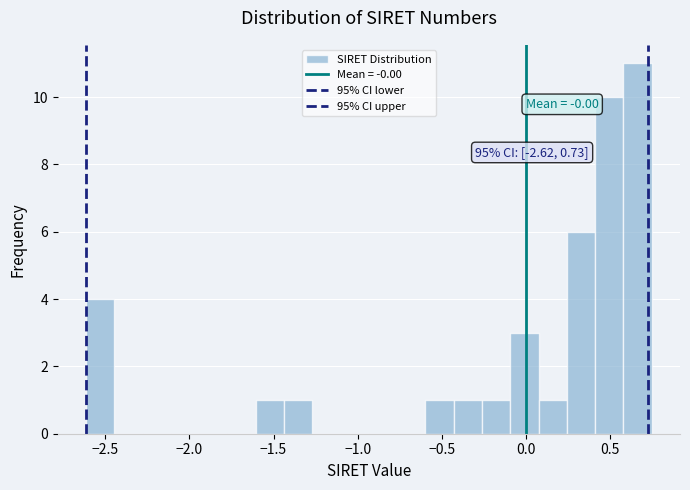

Around what value on the x-axis is the tallest bar? Give the approximate position of its centre, as read against the axis.

0.65